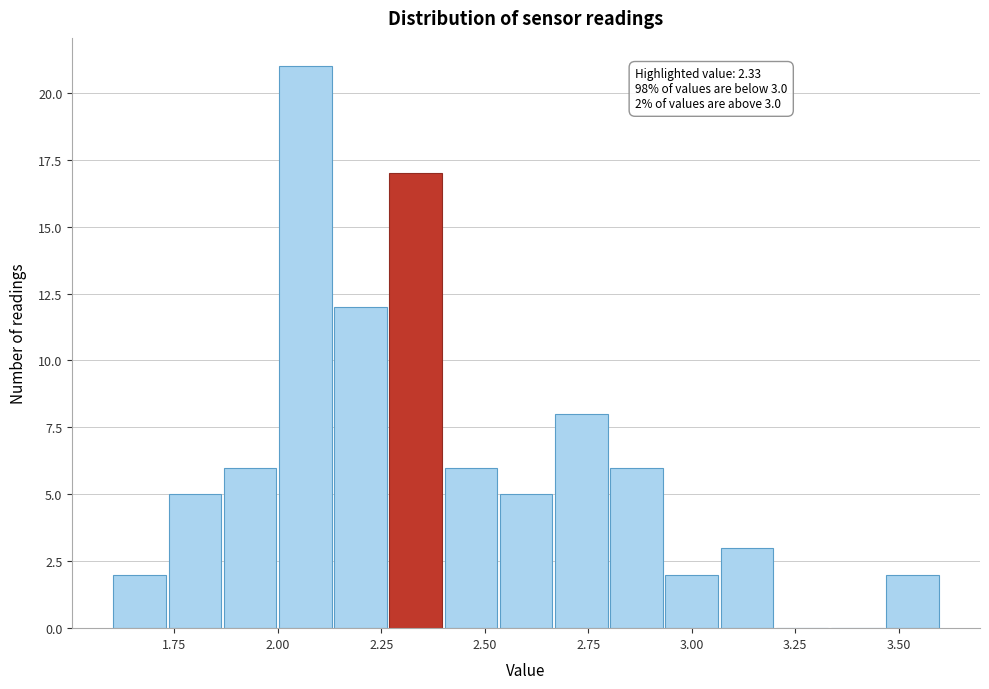

Read against the x-axis, roughly where is the centre of the tallest bar?

2.05